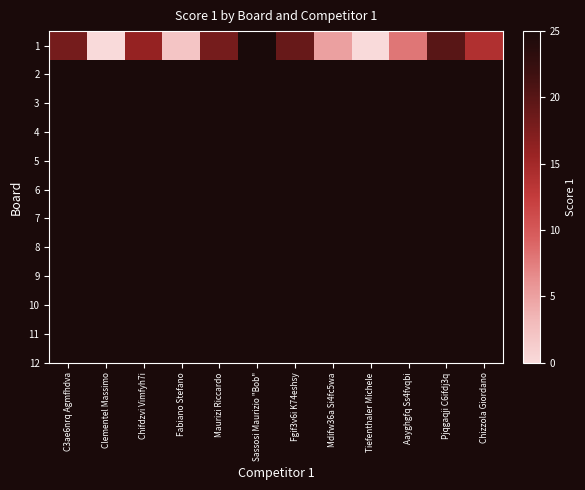

Is it true that the value at Chifdzvi Vimfyh7i is 16?

True